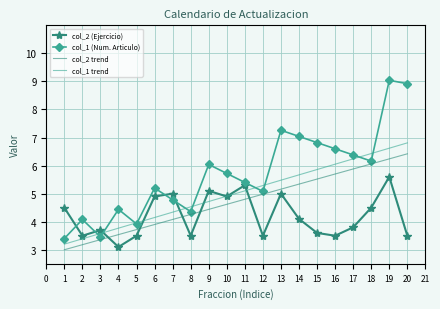

Read the col_2 (Ejercicio) value at 8.

3.5